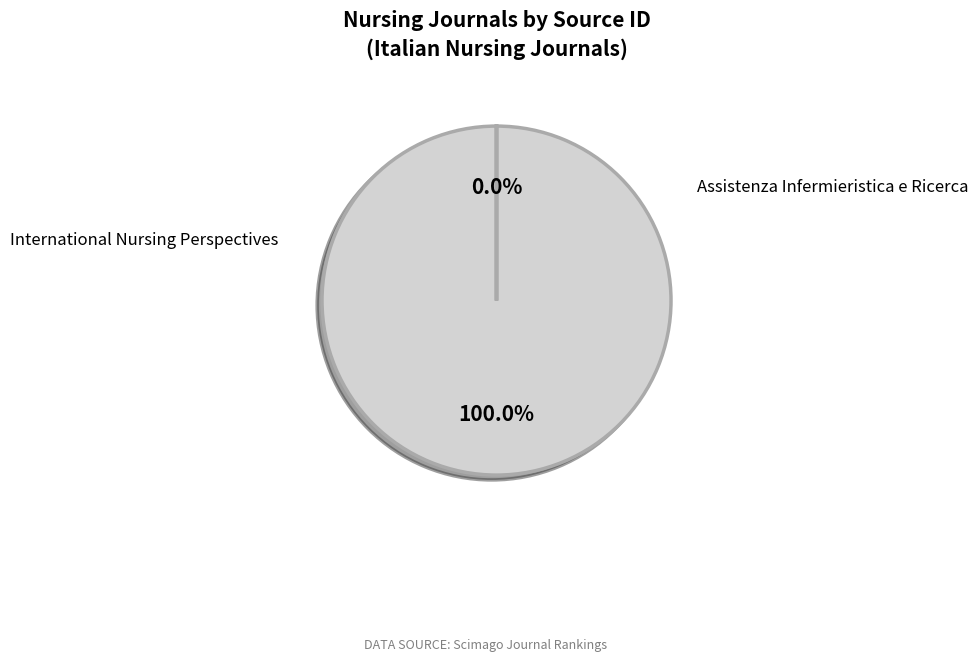

To the nearest percent, what percentage of the pie is International Nursing Perspectives?

100%